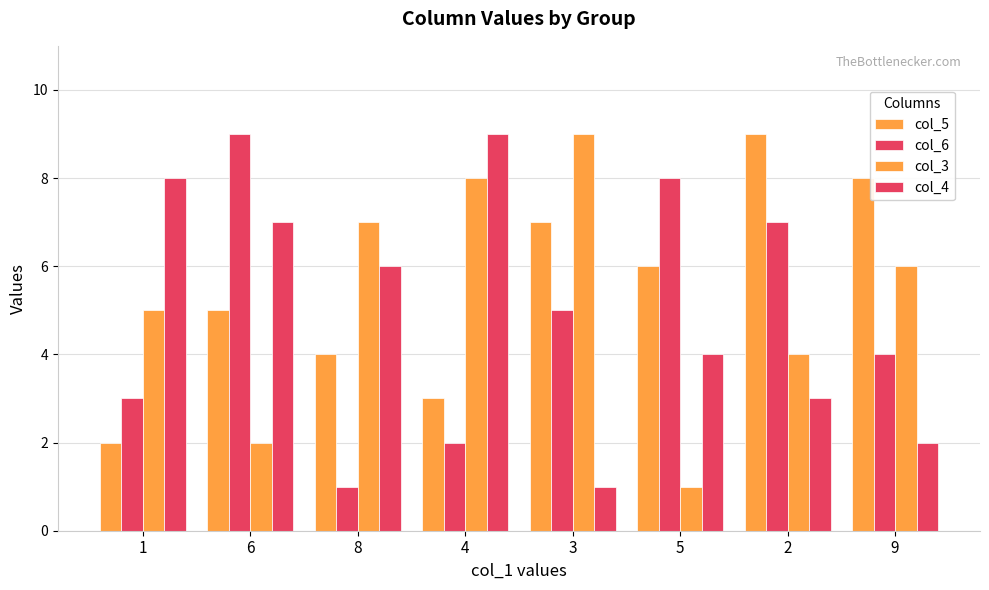

What is the difference between the maximum and second lowest values in the col_5 series?

6